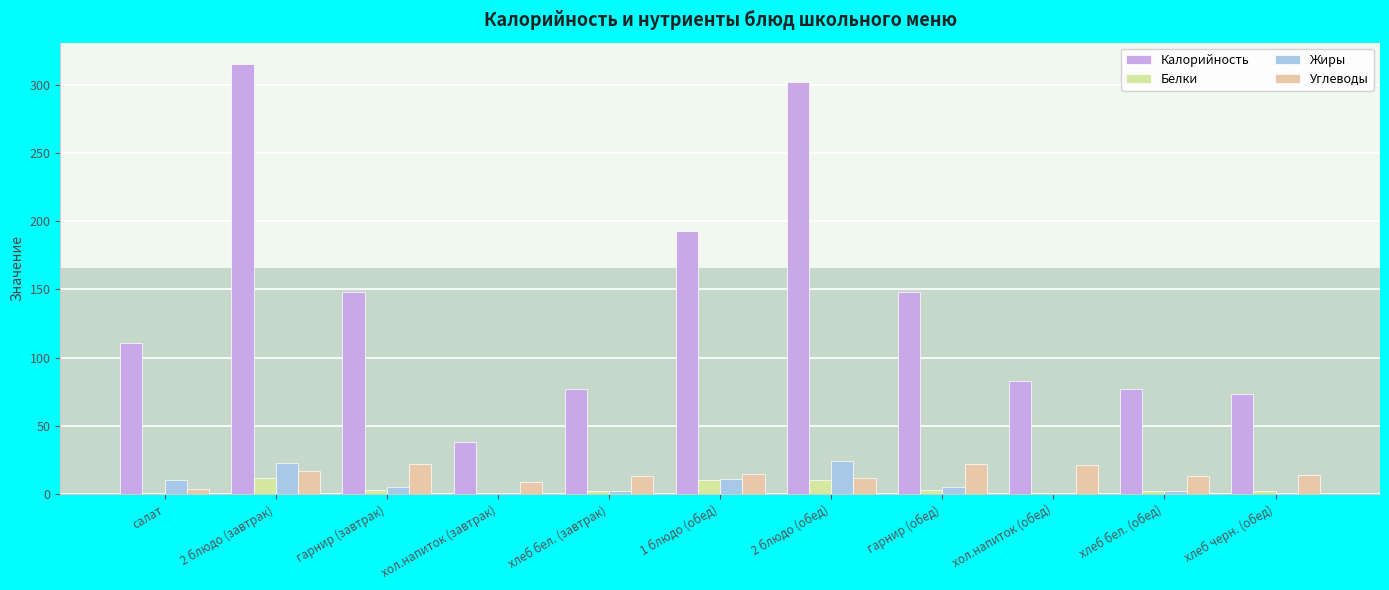

How many data points in Углеводы are less than 14?

5